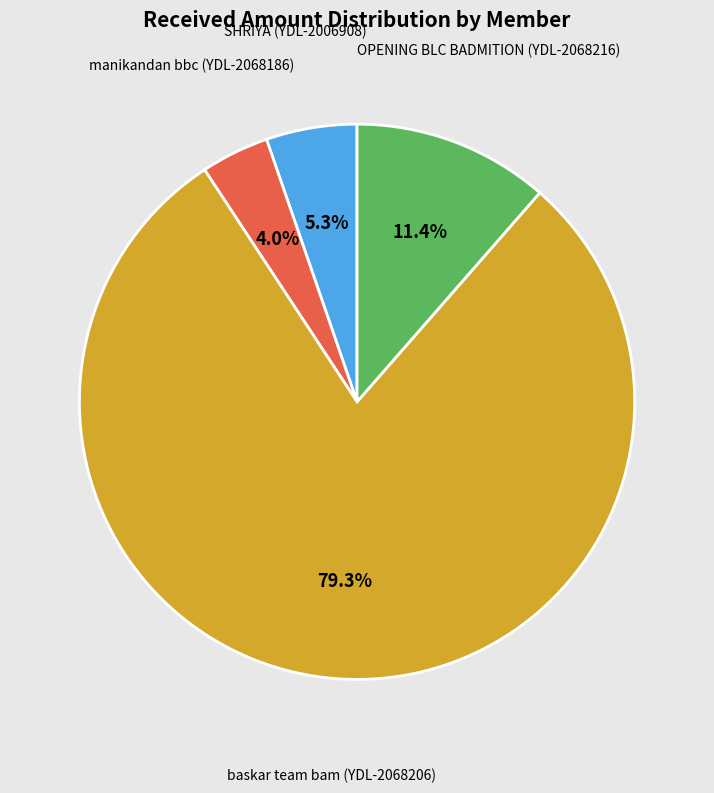

Does any single category account for the majority?

Yes